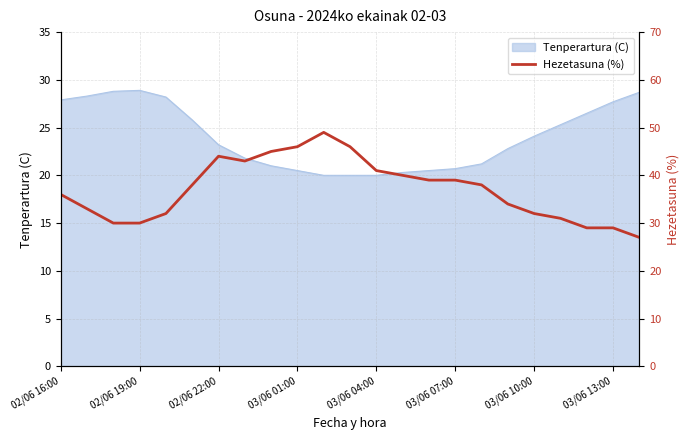

The Tenperartura (C) series shows 31.5 at 03/06 10:00. True or false?

False